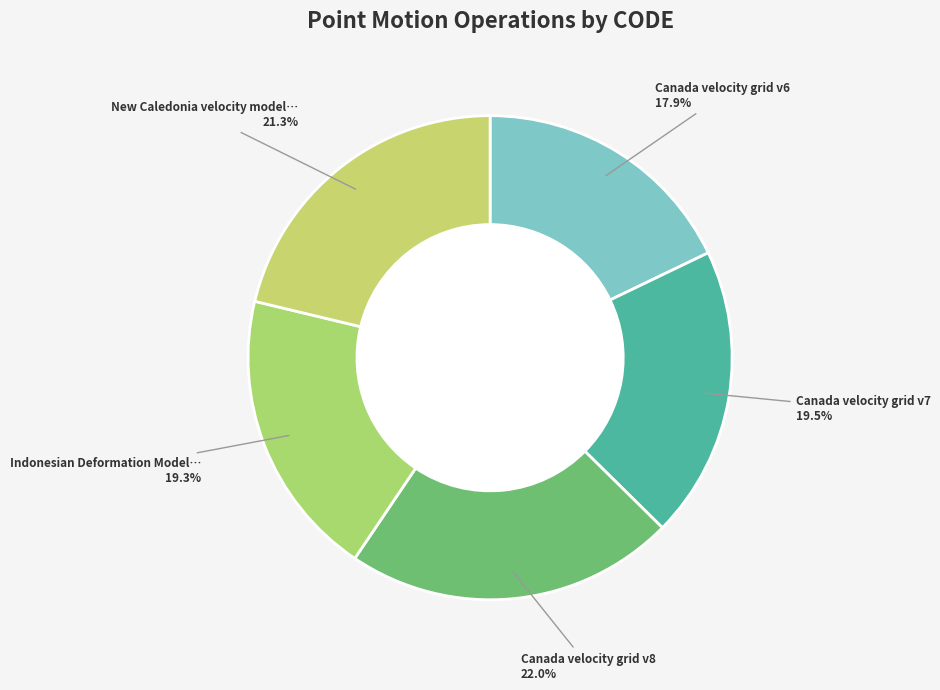

How many segments does this pie chart have?

5